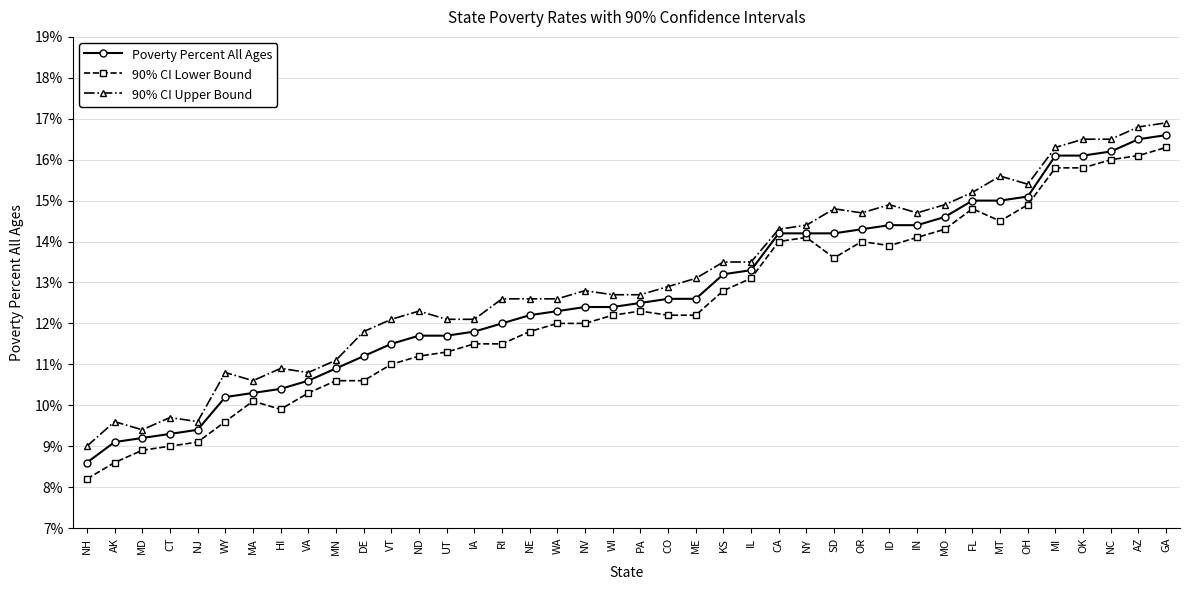

What is the label of the 21st point from the right?

WI